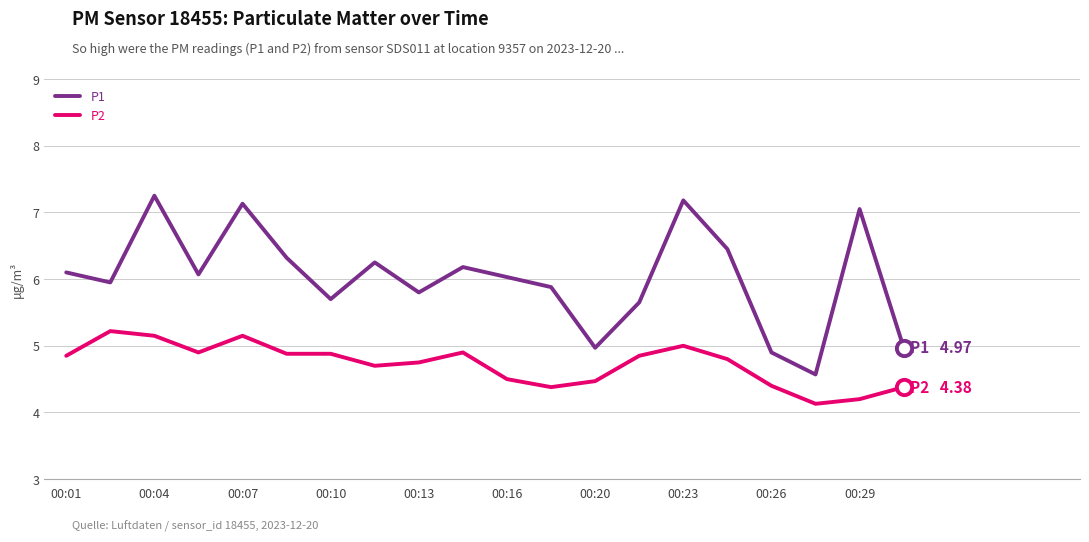

What is the lowest value of the P2 series?

4.1